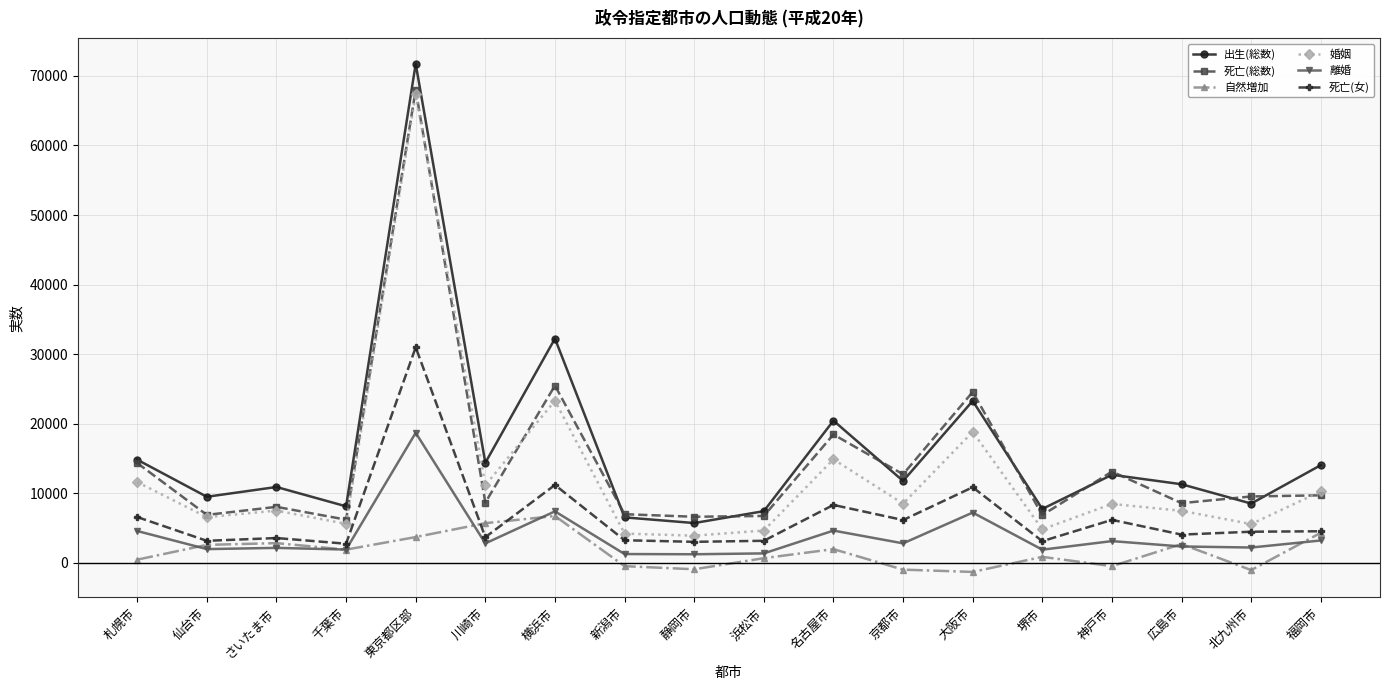

Which series has the widest spread of values?

出生(総数)